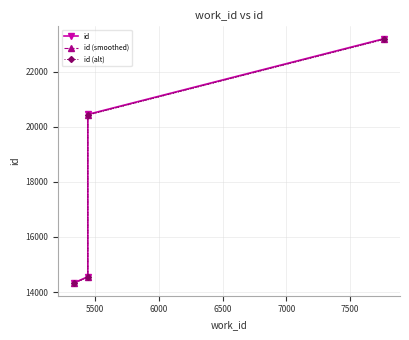

What is the minimum value shown in the chart?

14311.4